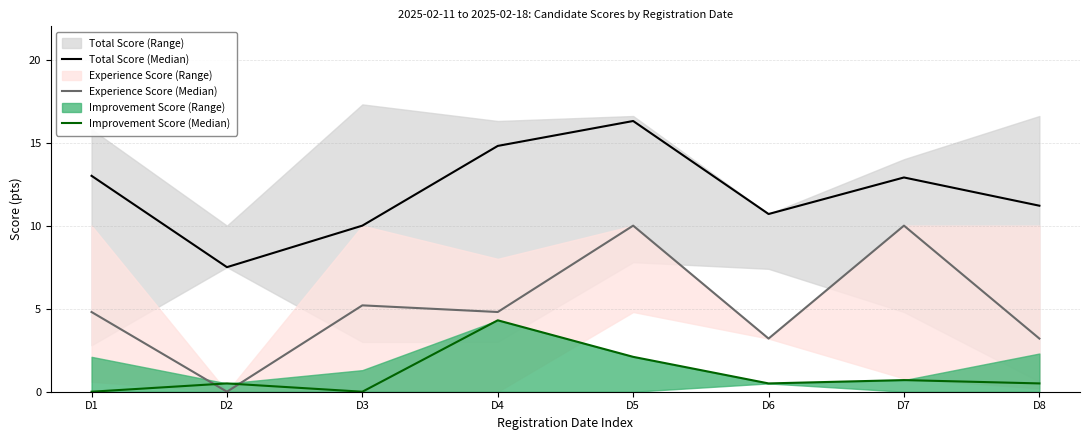

The value of Improvement Score (Median) at D5 is 2.1. True or false?

True